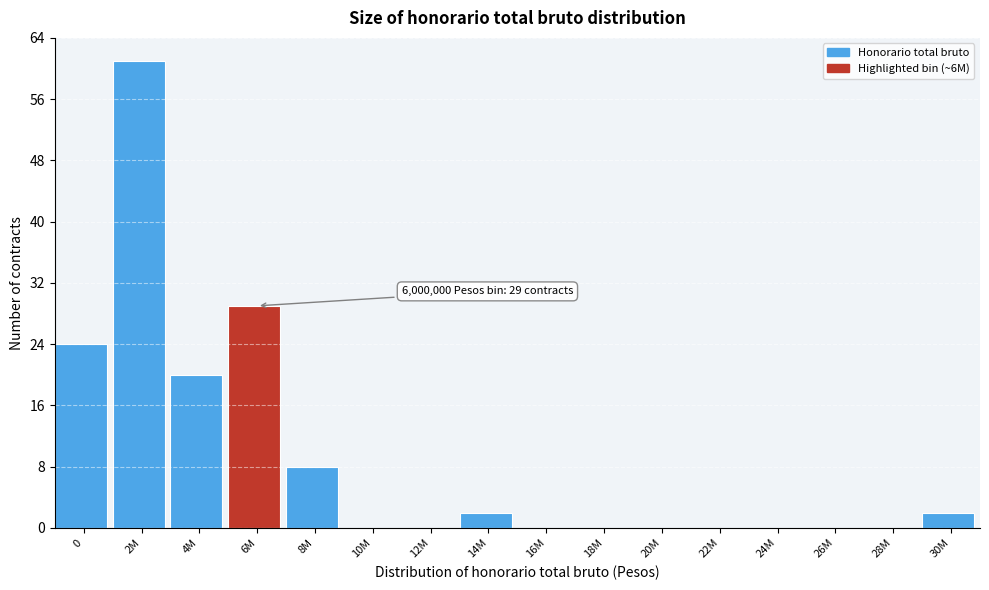

Reading left to right, transcribe all the data shown in this chart.

0=24	2M=61	4M=20	6M=29	8M=8	10M=0	12M=0	14M=2	16M=0	18M=0	20M=0	22M=0	24M=0	26M=0	28M=0	30M=2